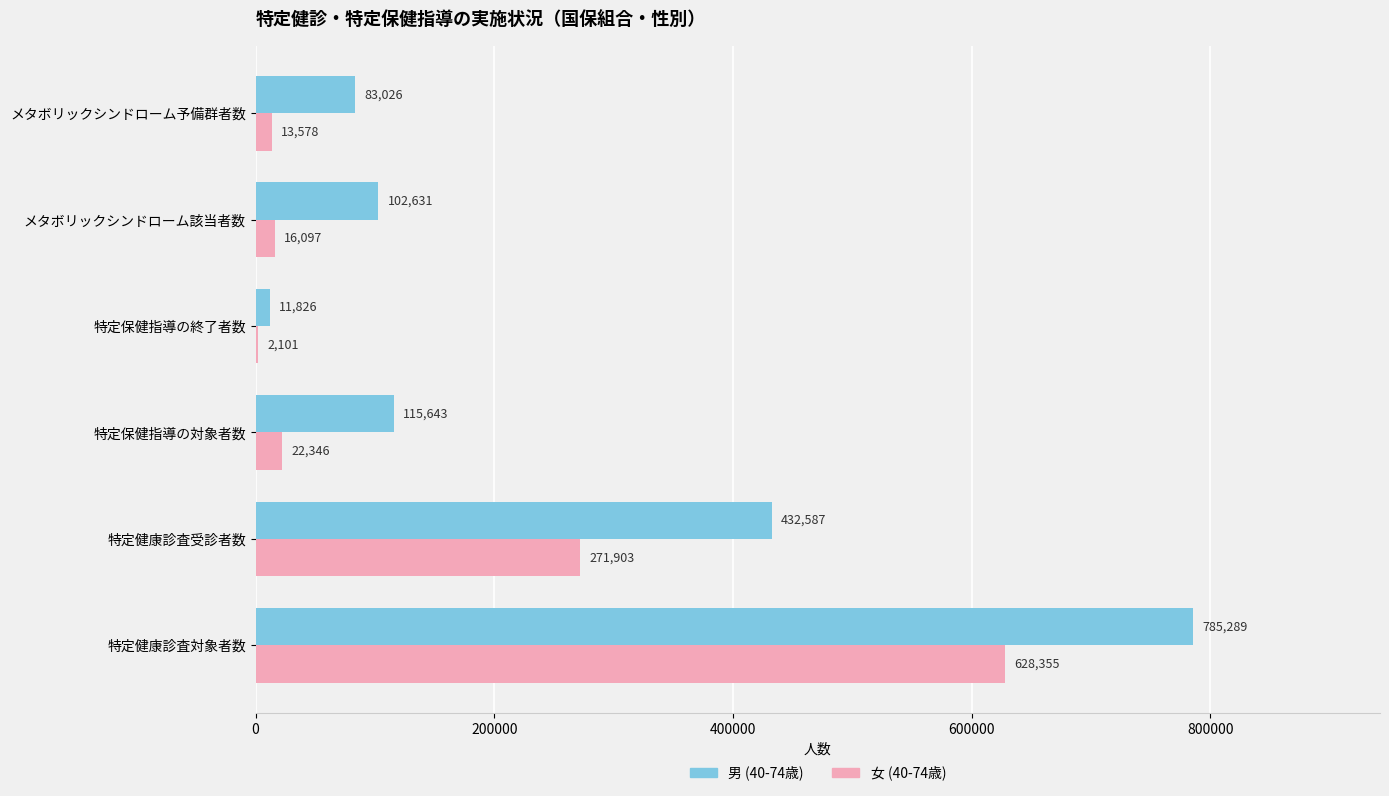

At which category is the sum across all series the highest?

特定健康診査対象者数